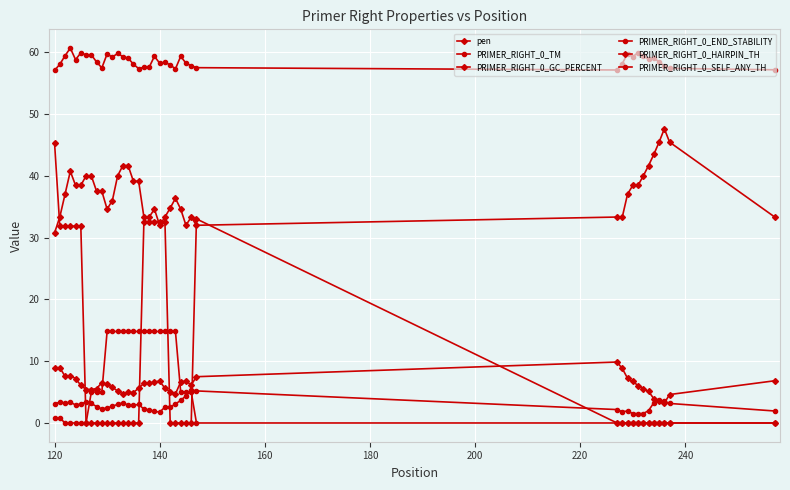

True or false: pen has more than 2 interior local peaks.

True